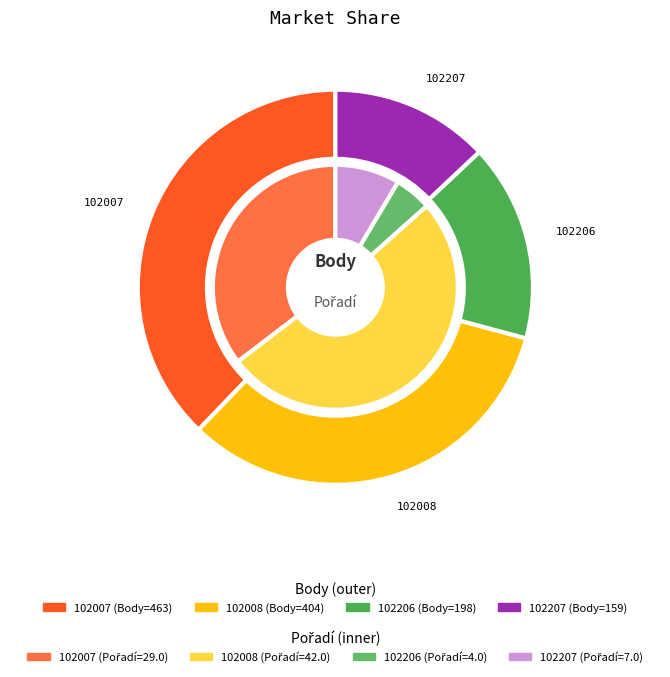

Which series has the widest spread of values?

Body